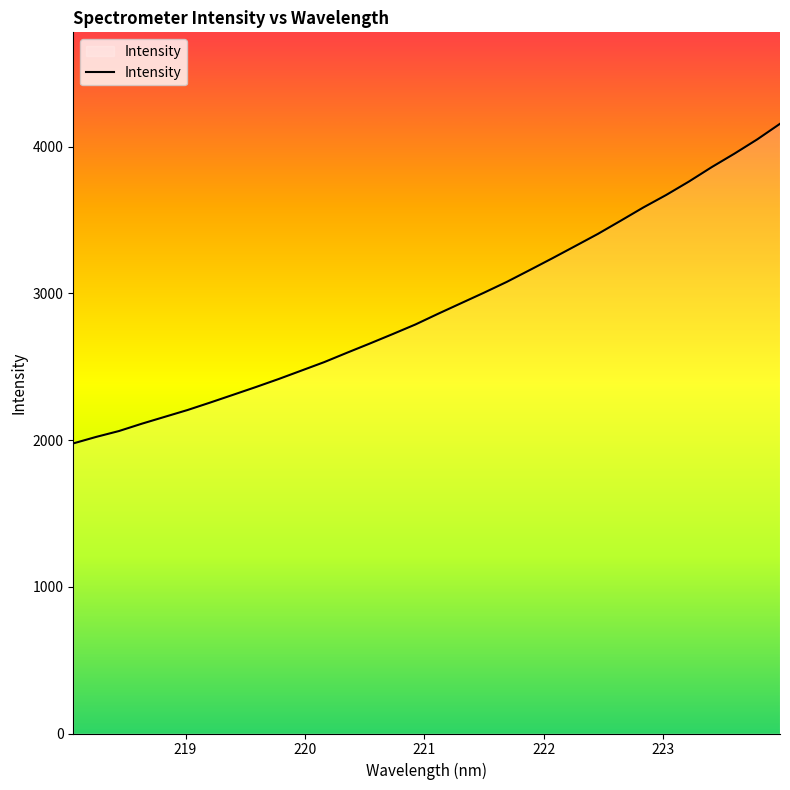

What is the smallest value displayed?

1977.0